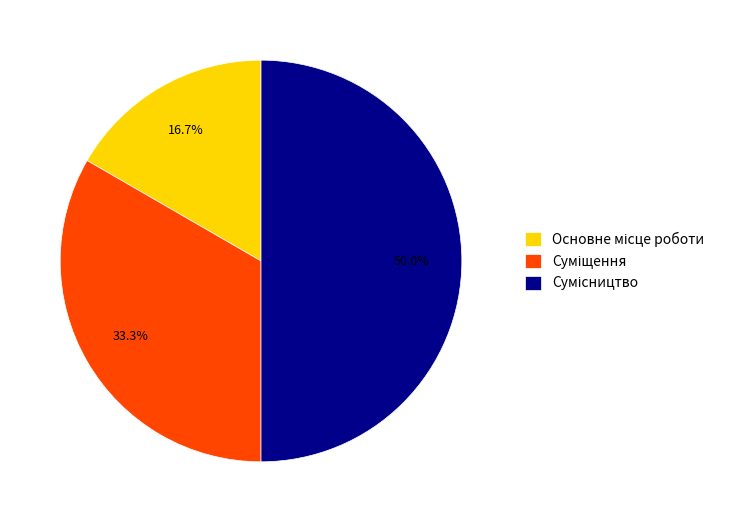

What percentage do Основне місце роботи and Суміщення together represent?

50.0%